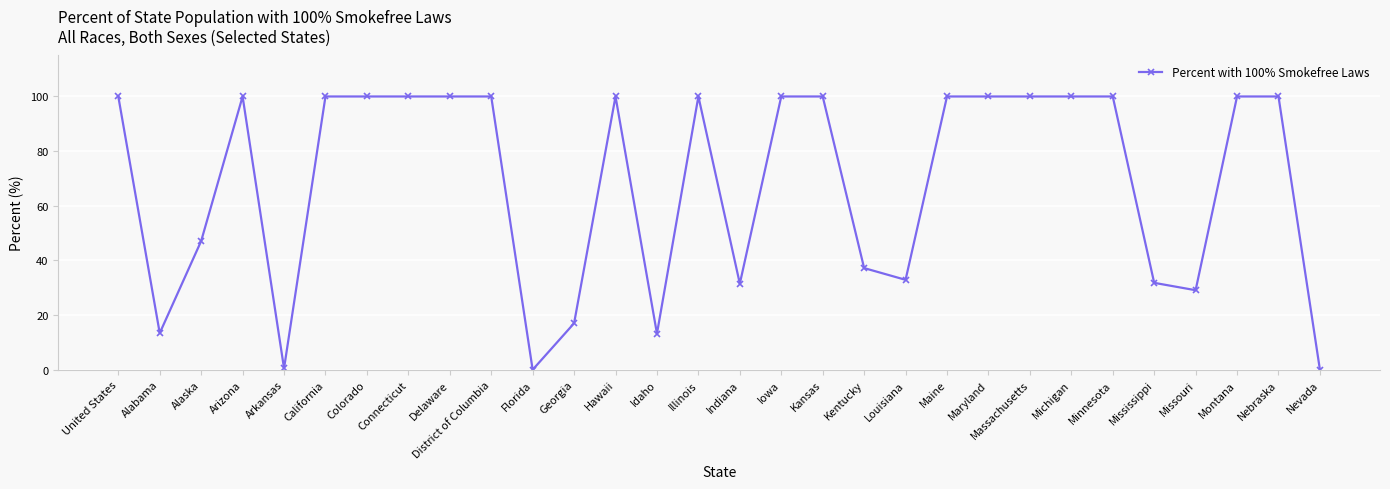

What is the maximum value shown in the chart?

100.0